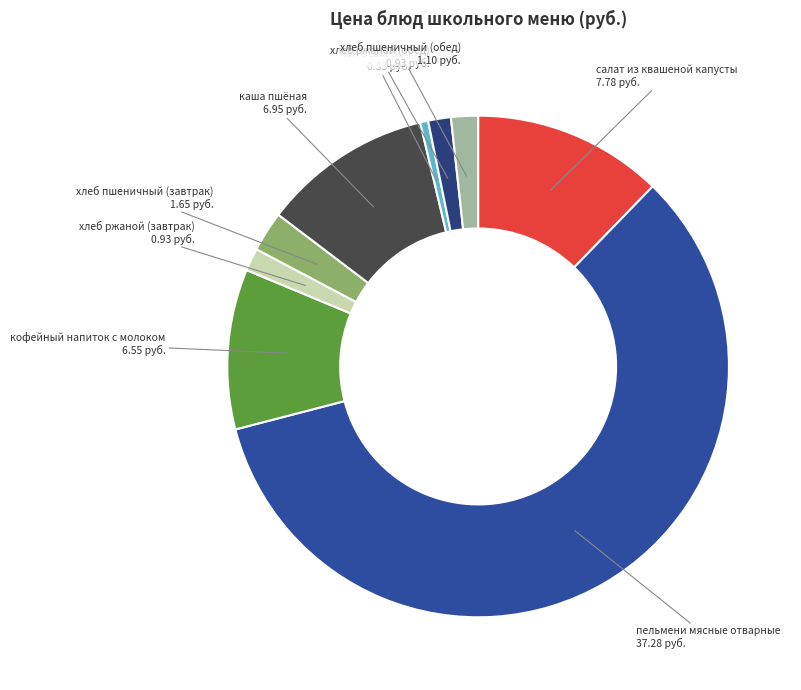

Is there any slice that represents more than half of the pie?

Yes